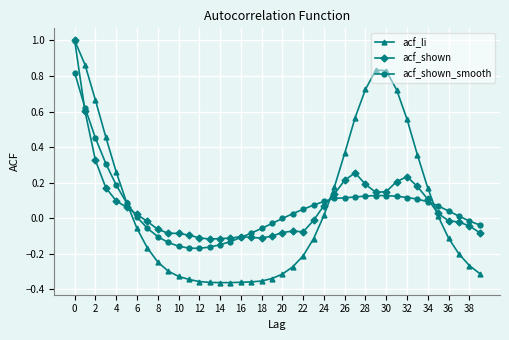

Which series has the largest range (max minus min)?

acf_li